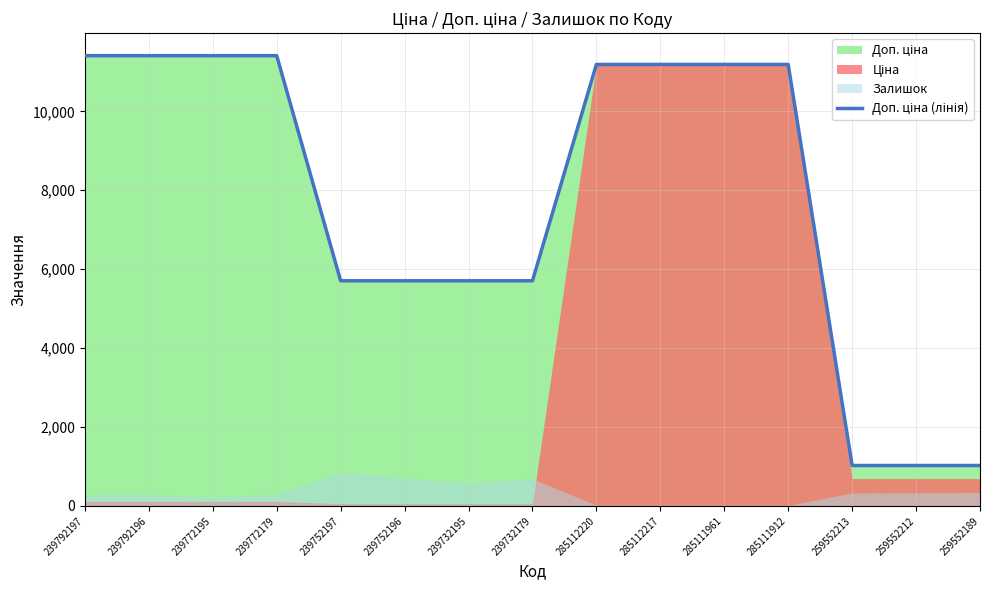

The value at 239792197 is 11410.0. True or false?

True